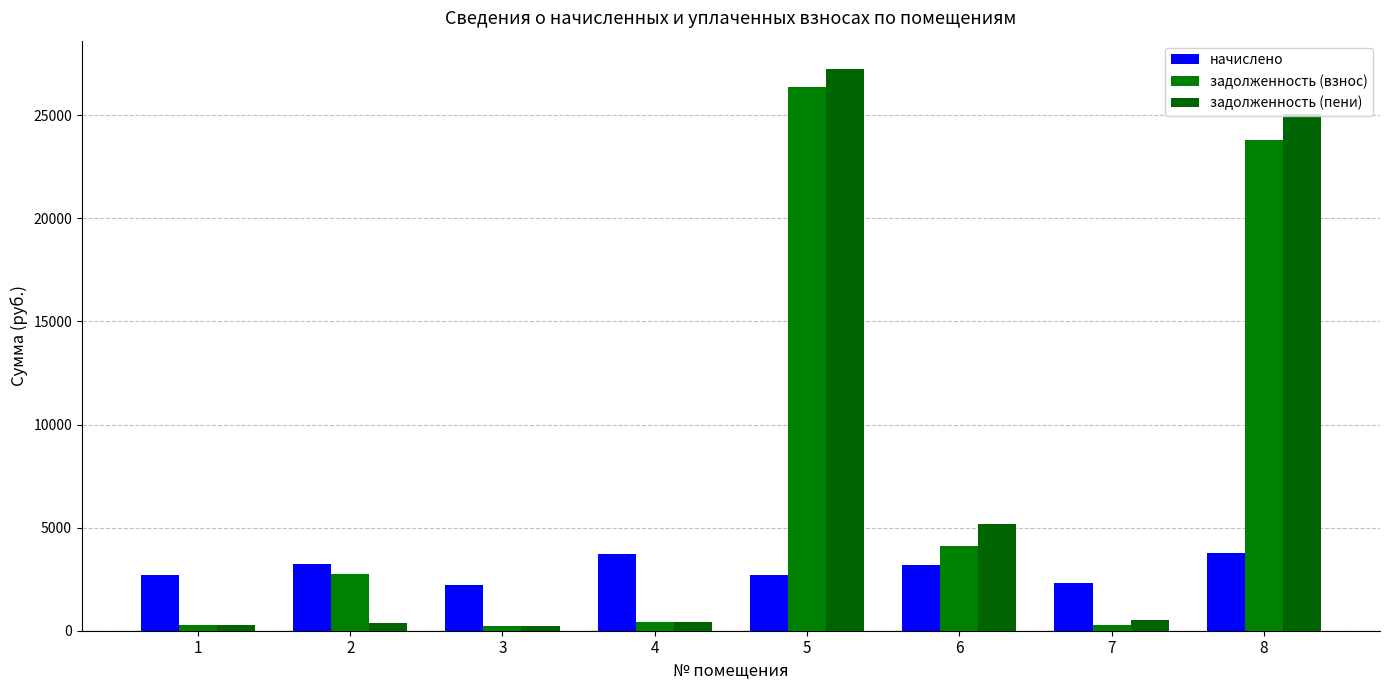

Which series changed the most between 1 and 5?

задолженность (пени)